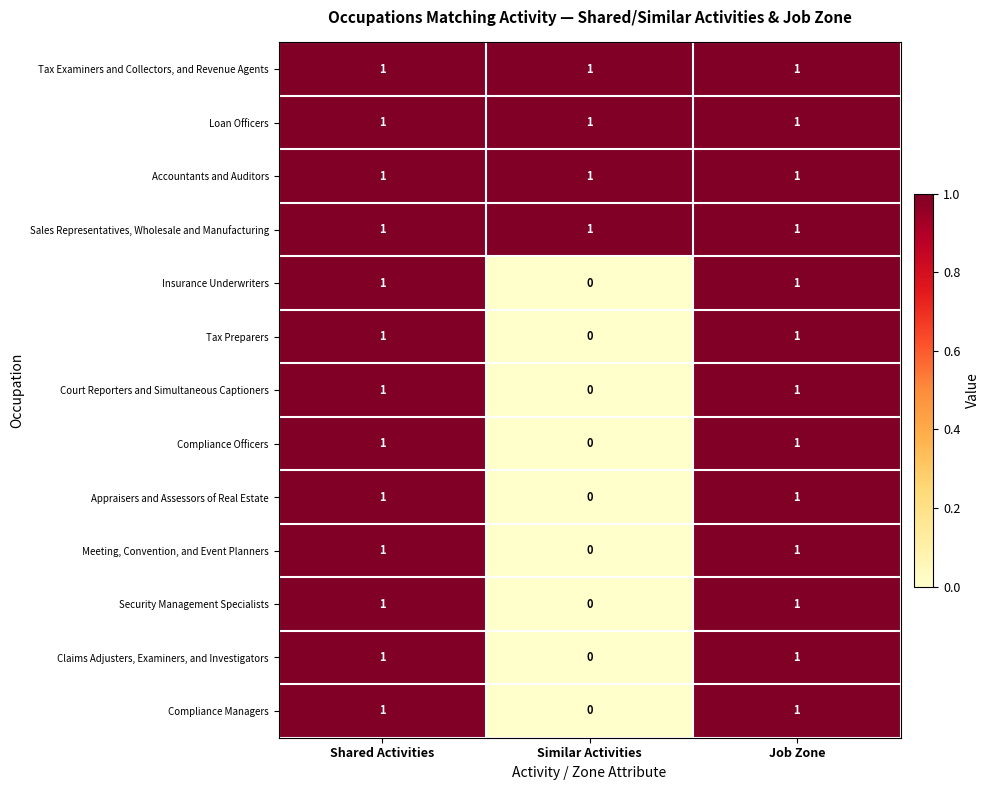

Is the value of Tax Preparers at Job Zone greater than the value of Compliance Officers at Similar Activities?

Yes